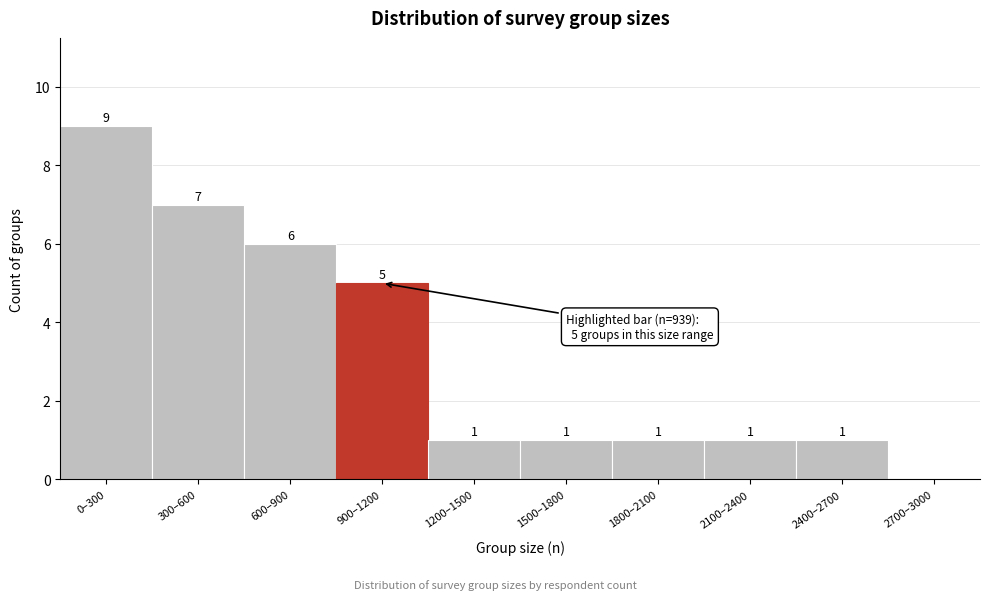

Reading right to left, what are all the values shown in this chart?

2700–3000=0	2400–2700=1	2100–2400=1	1800–2100=1	1500–1800=1	1200–1500=1	900–1200=5	600–900=6	300–600=7	0–300=9